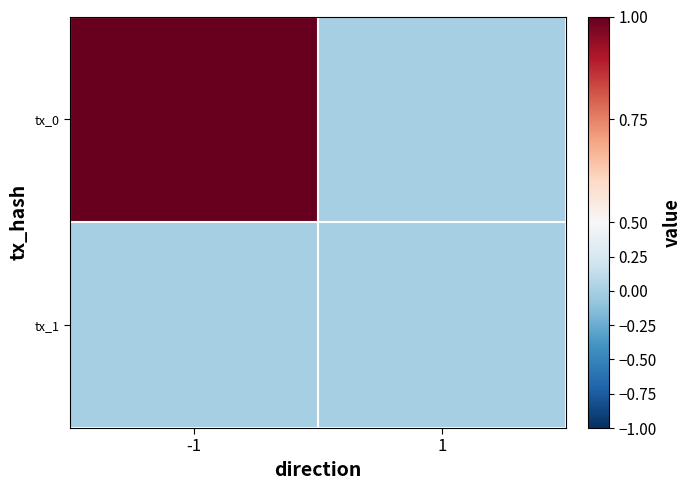

What is the spread (max minus min) of values at -1?

1